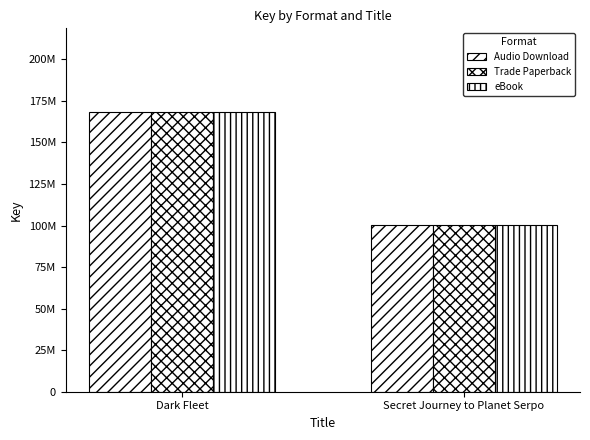

Which series has the largest total across all categories?

Audio Download